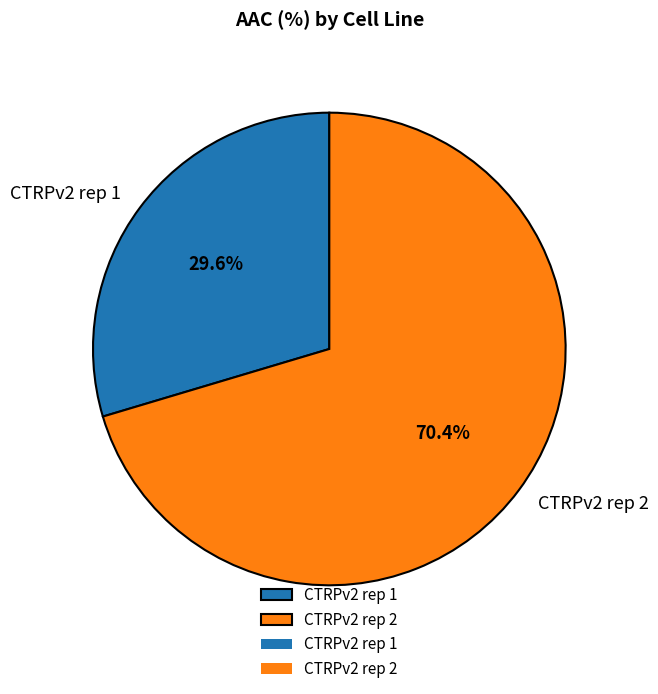

Rank the categories by value from lowest to highest.

CTRPv2 rep 1, CTRPv2 rep 2